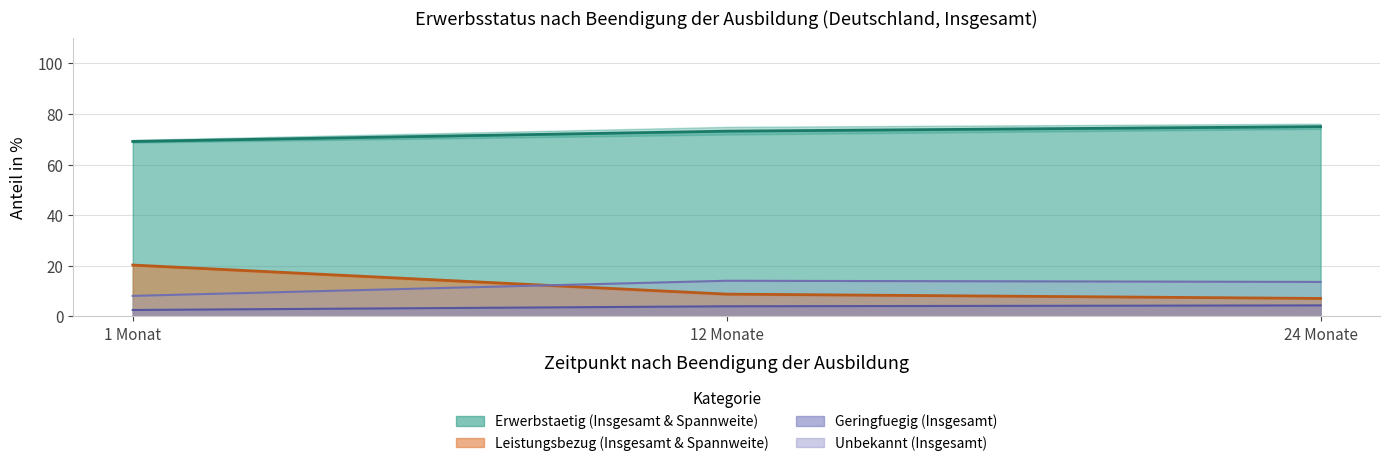

What is the difference between the maximum and minimum values in the Erwerbstaetig (Weiblich) series?

1.8